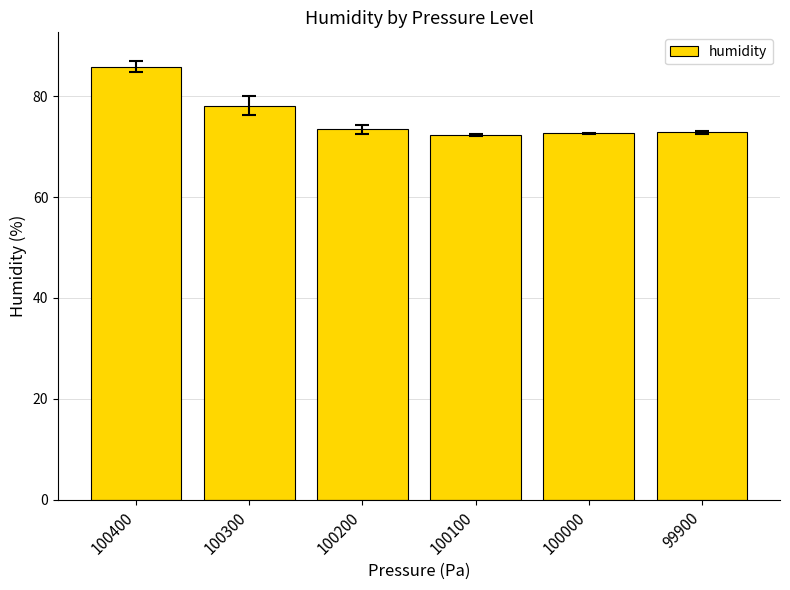

How many bars are there in total?

6